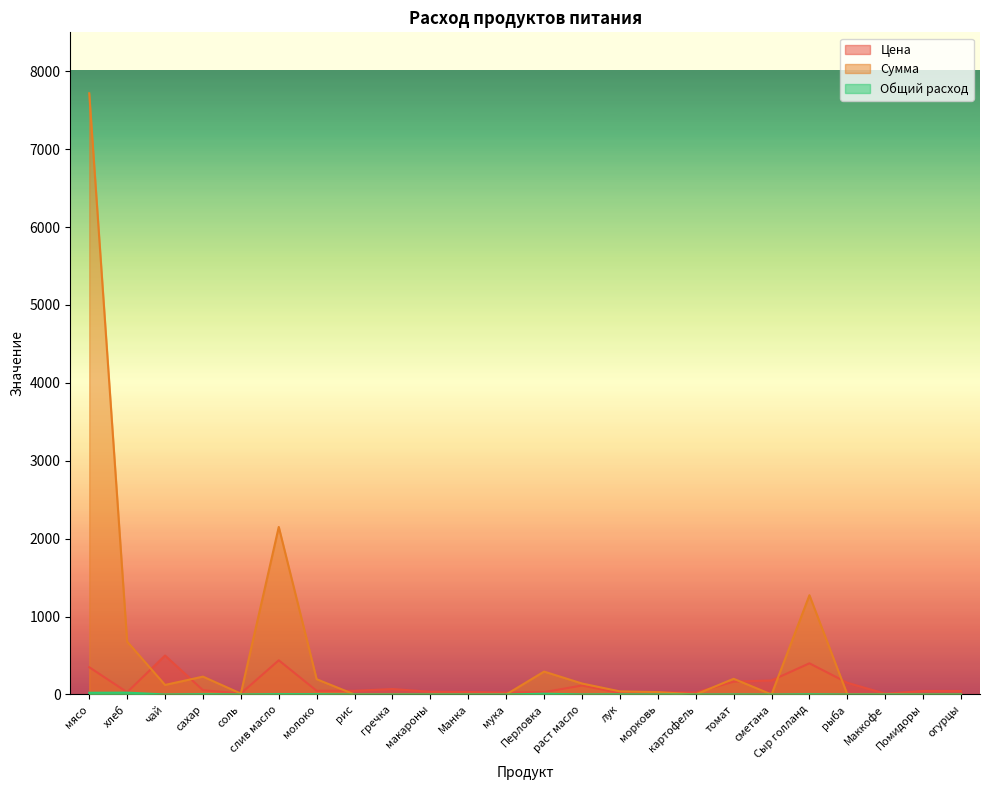

Does the chart display data point markers on the line(s)?

No